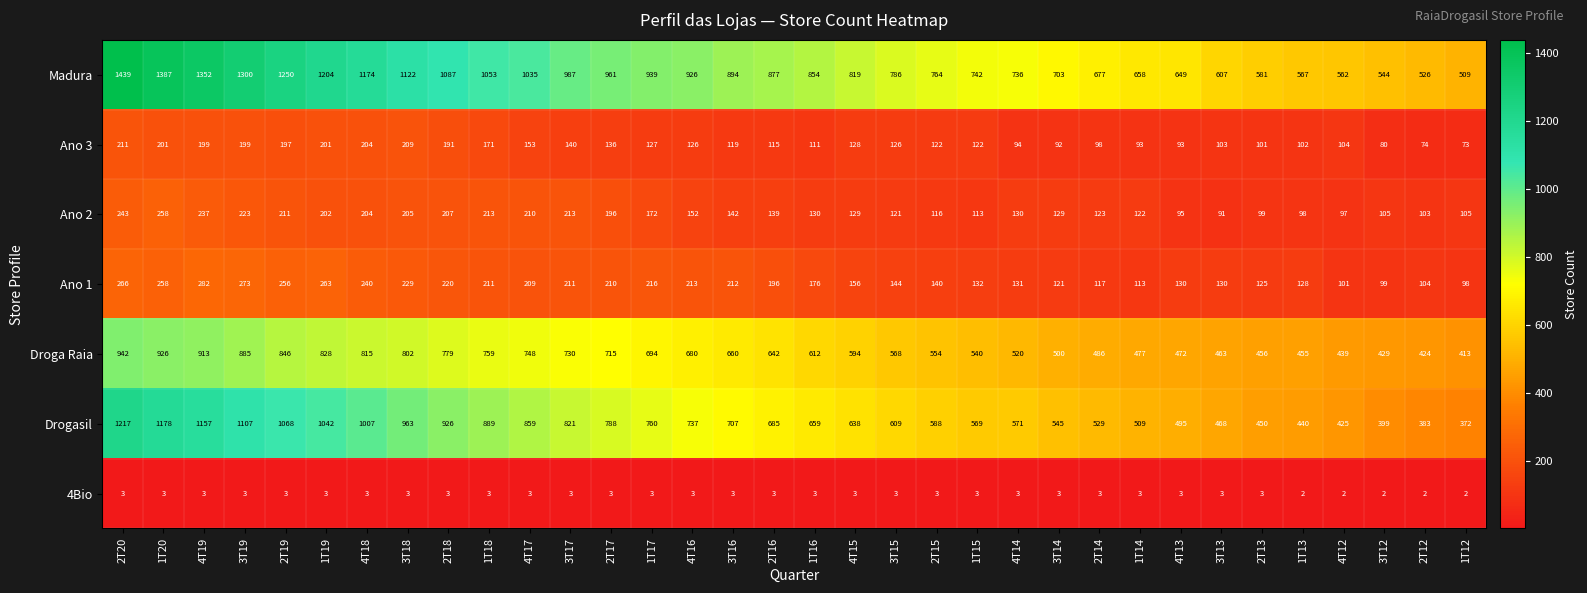

What is the difference between the maximum and minimum values in the Droga Raia series?

529